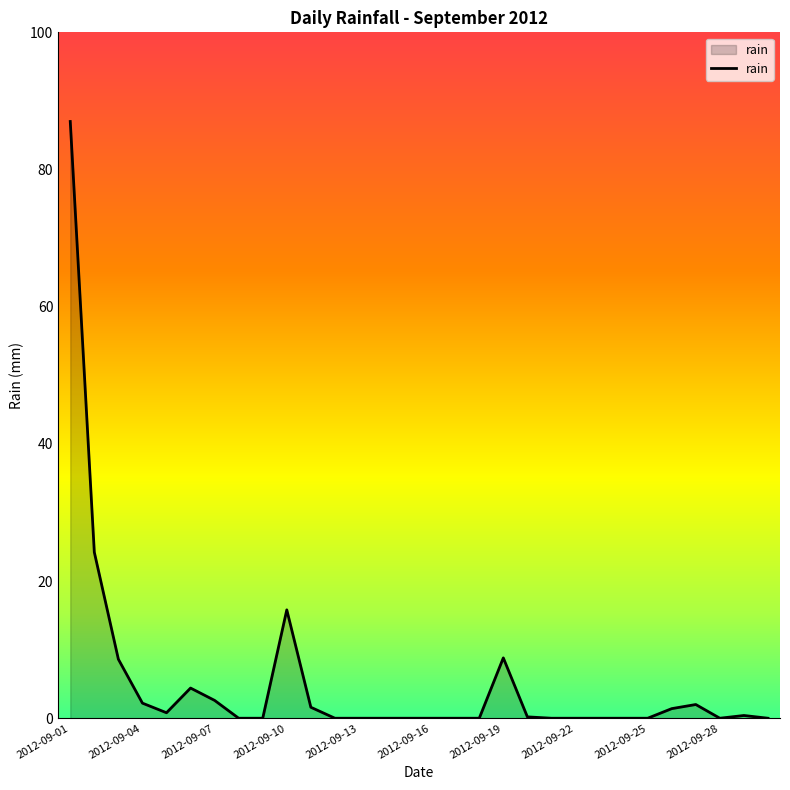

What is the maximum value shown in the chart?

87.0